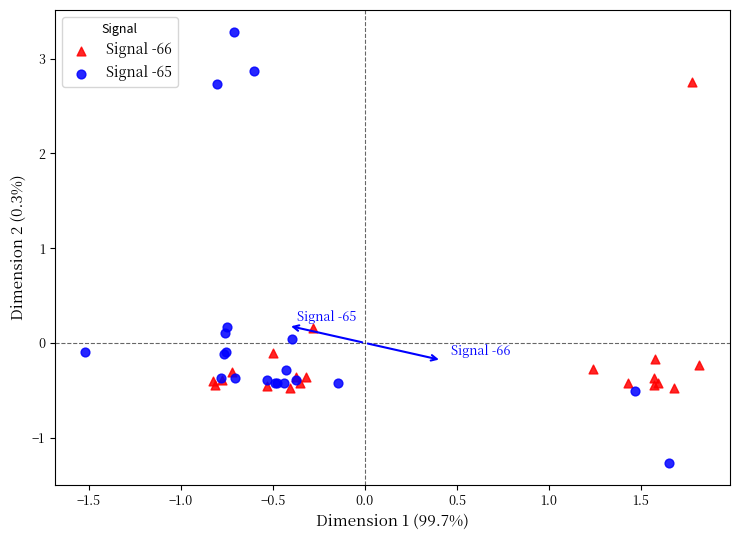

Which series contains the highest Y value?

Signal -65